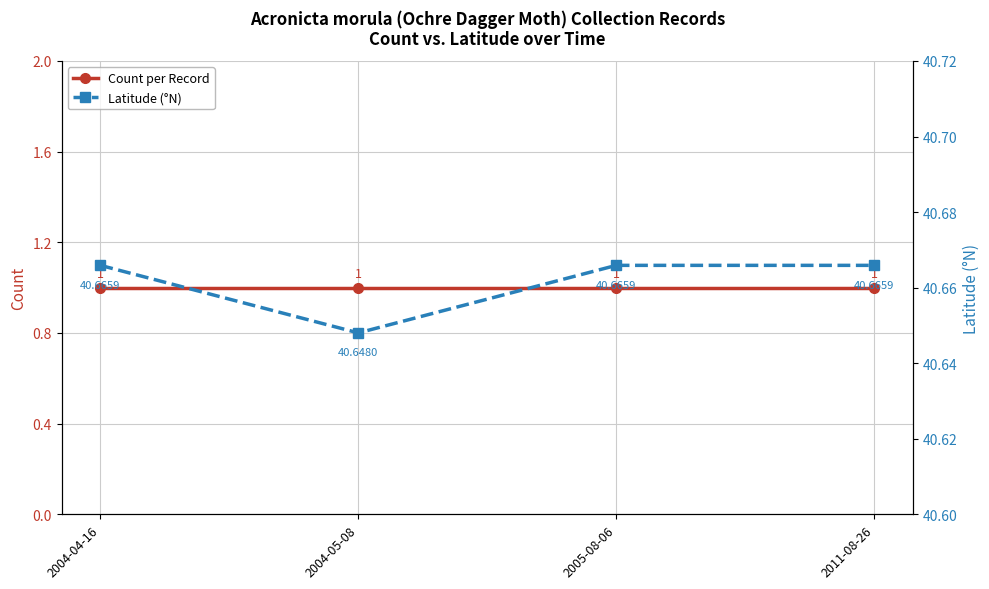

True or false: Count per Record and Latitude (°N) intersect in this chart.

False